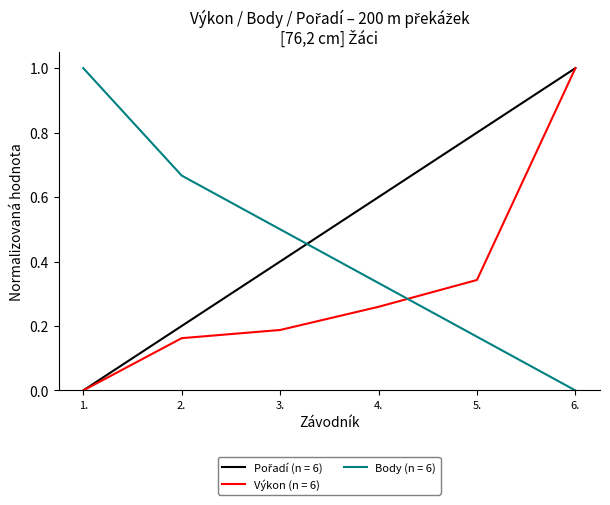

What is the spread (max minus min) of values at 6.?

1.0